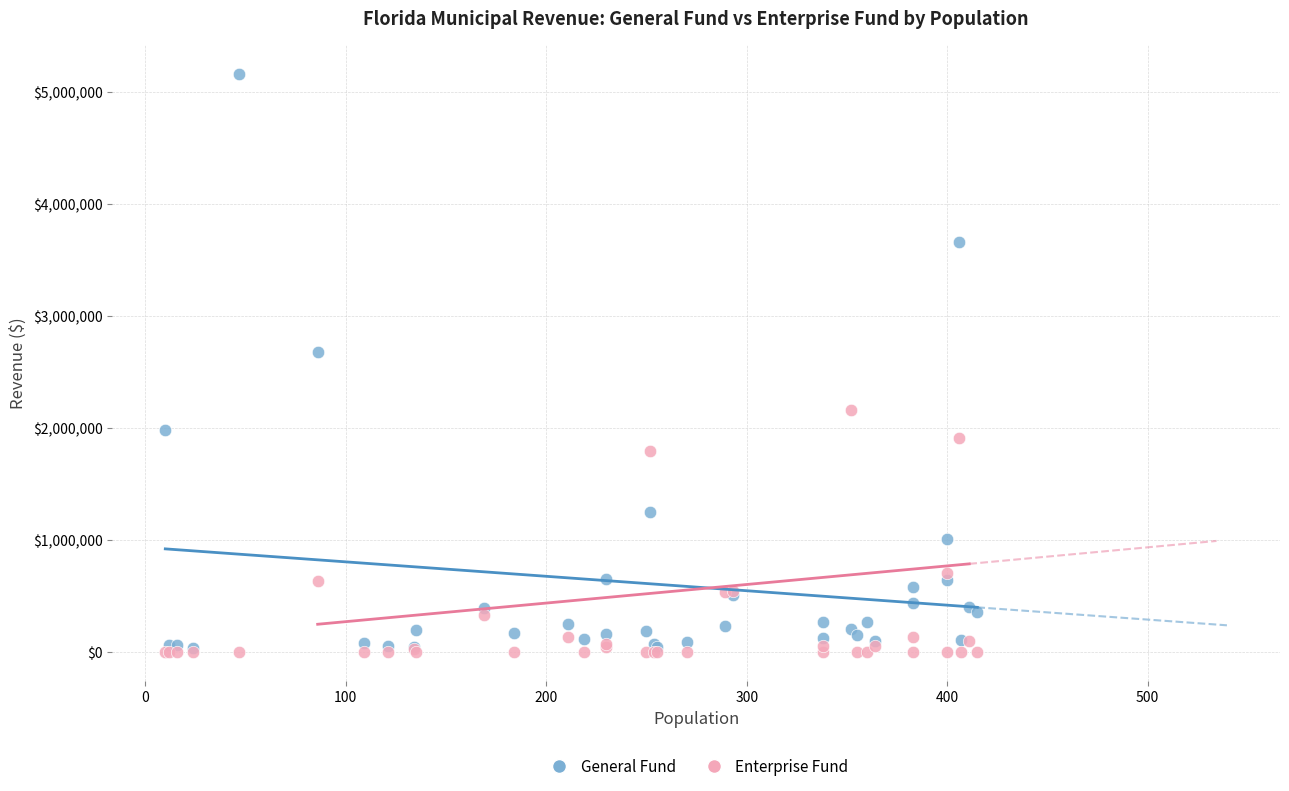

In the General Fund series, what Y value is closest to 2598090?

2678398